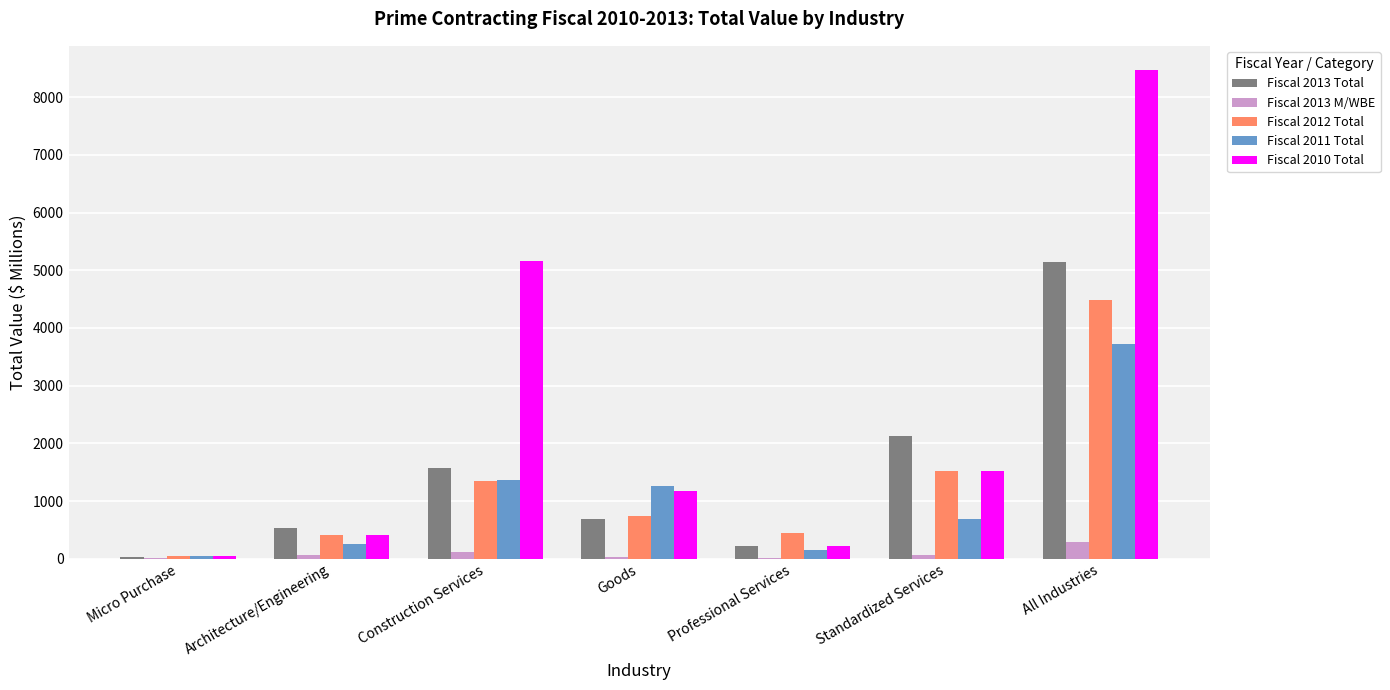

The Fiscal 2013 Total series shows 2124.5 at Standardized Services. True or false?

True